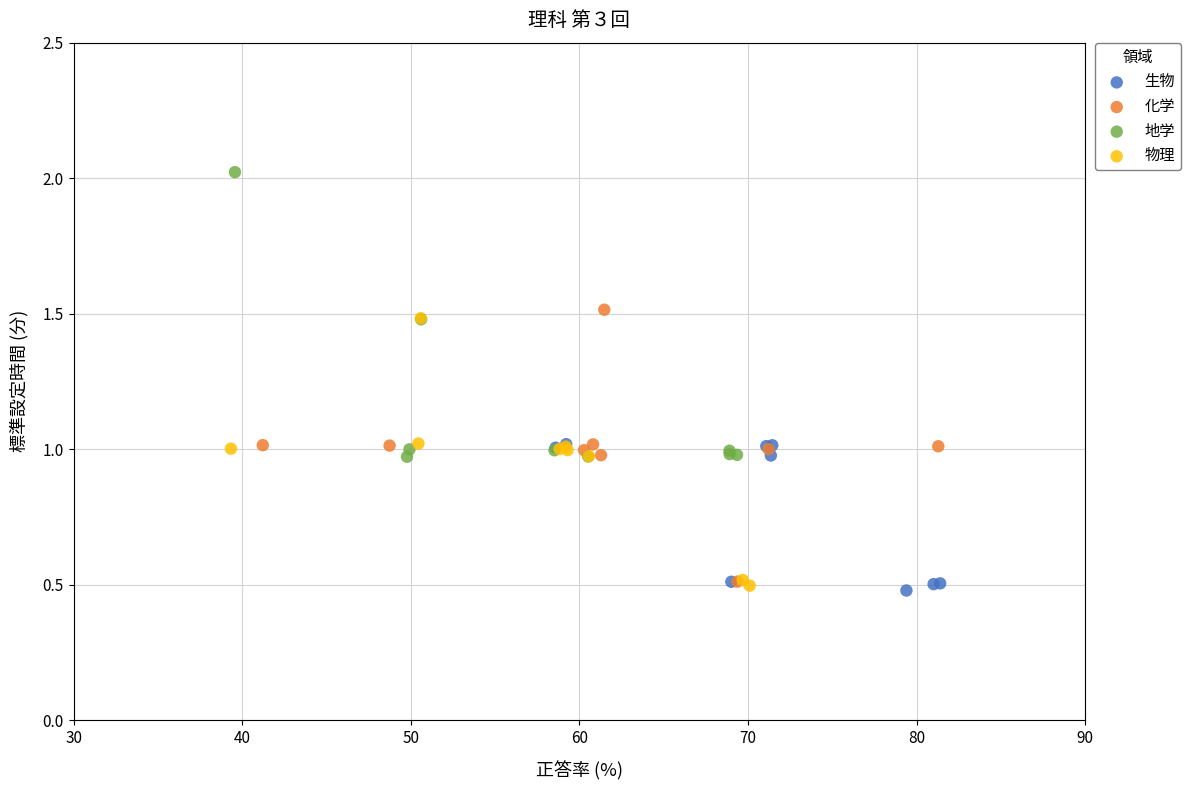

Which series contains the highest Y value?

地学